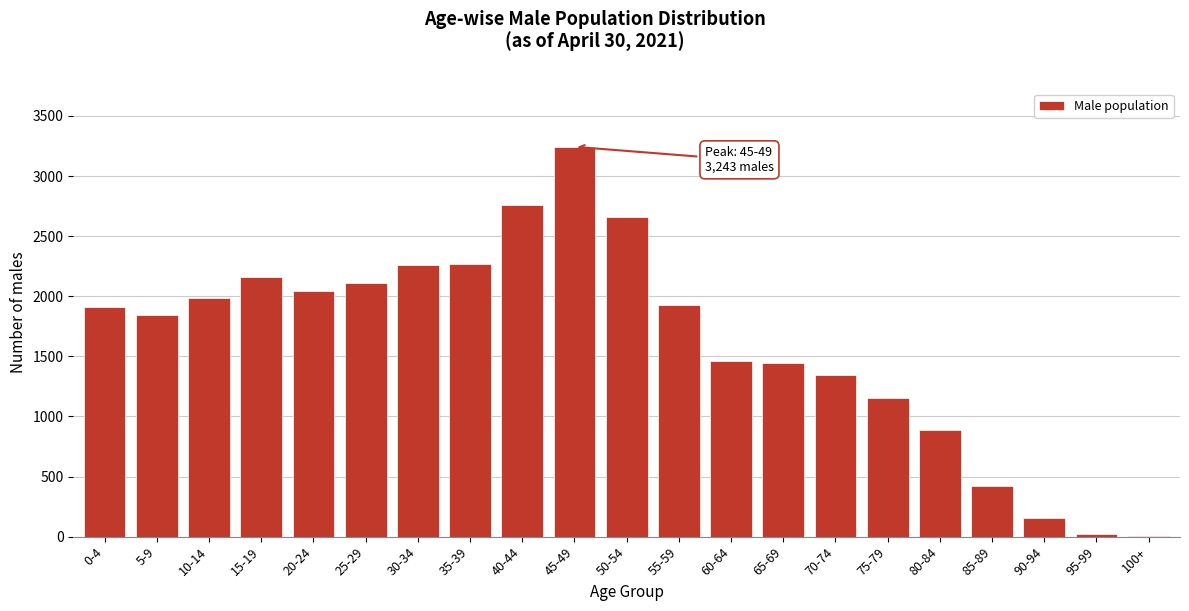

What is the sum of all values?

34059